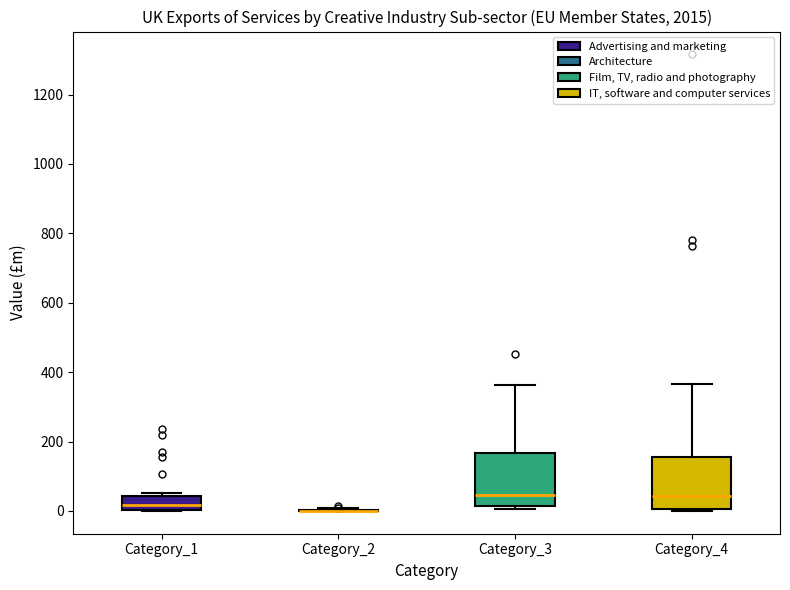

Reading left to right, transcribe this box plot: for each box, give where its median line is, the range the box spans, and where its two whiskers end, as read against the y-axis. The values are not printed on the chart, so give them approximately, as read against the axis.

Category_1: median 20, box 0 to 40, whiskers 0 to 60
Category_2: box collapsed to a line at 0, whiskers 0 to 0
Category_3: median 40, box 20 to 160, whiskers 0 to 360
Category_4: median 40, box 0 to 160, whiskers 0 to 360